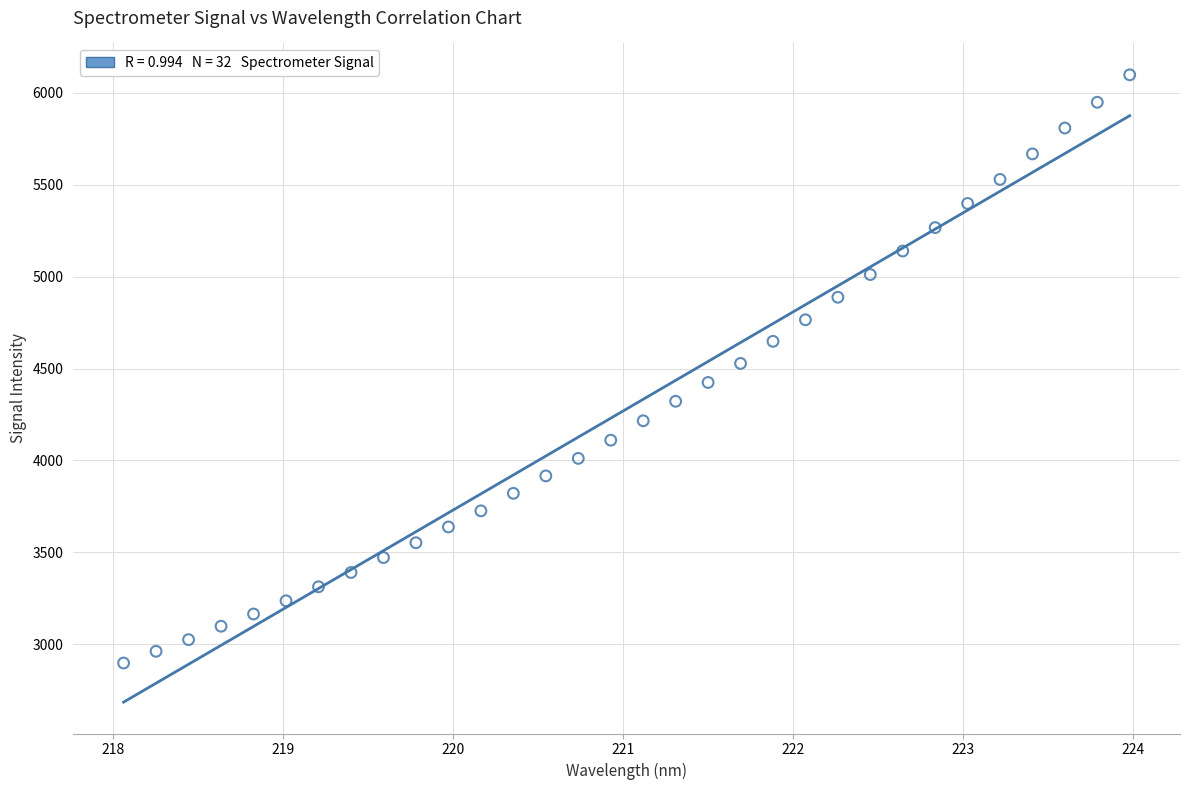

What is the range of Y values (max minus min)?

3200.2